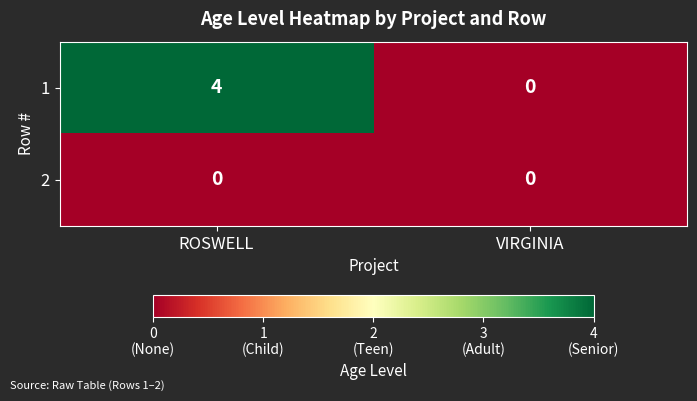

What is the difference between the 1 values at VIRGINIA and ROSWELL?

4